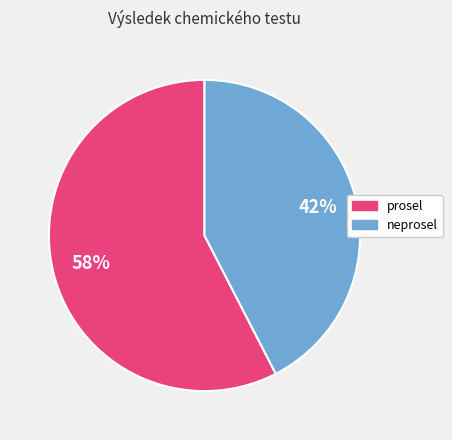

What percentage is the neprosel slice, to the nearest percent?

42%